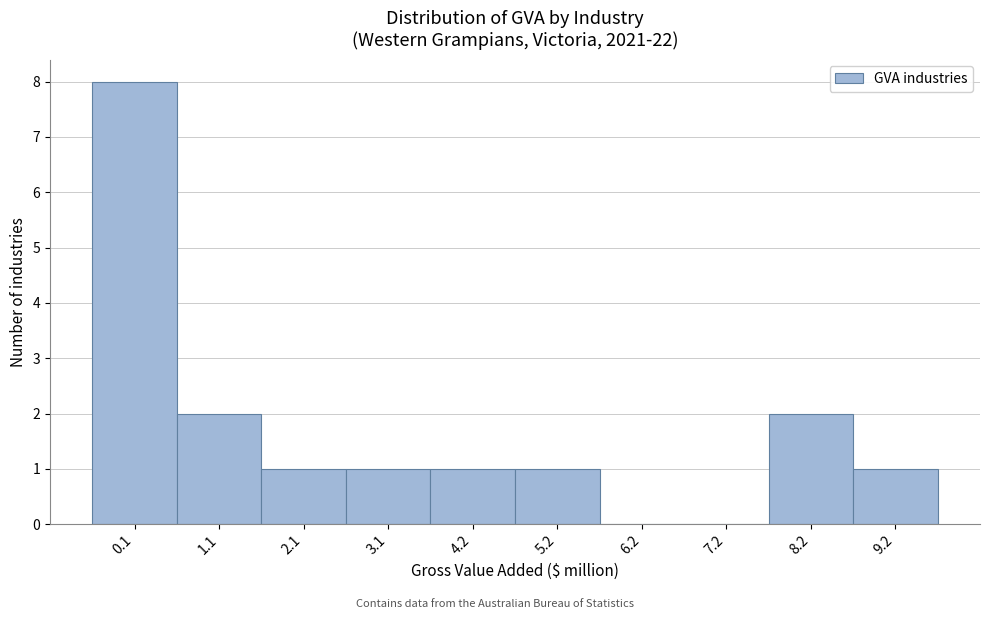

Reading left to right, list all the values displayed in this chart.

0.1=8	1.1=2	2.1=1	3.1=1	4.2=1	5.2=1	6.2=0	7.2=0	8.2=2	9.2=1